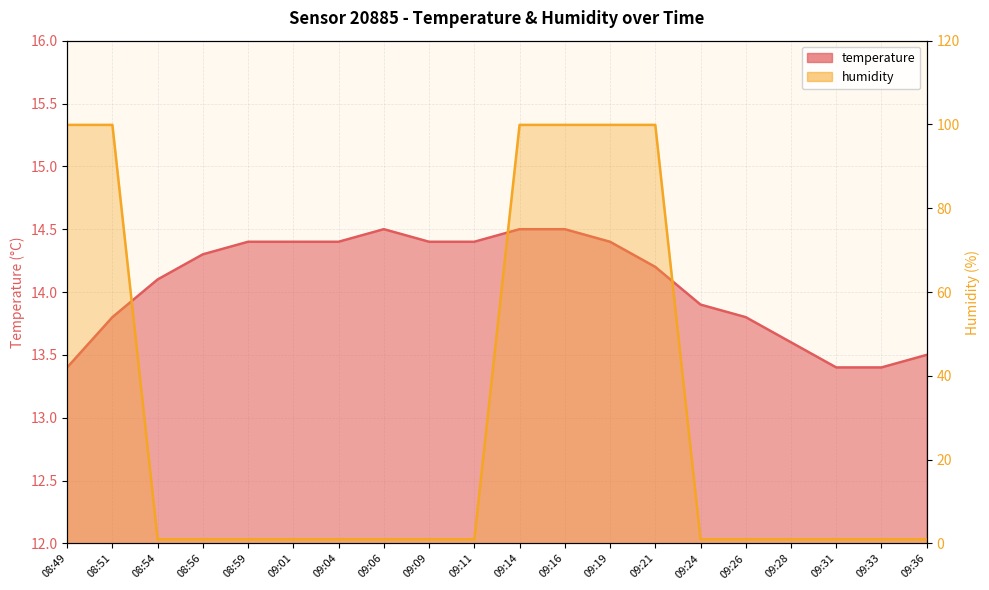

Which label corresponds to the largest value in the chart?

08:49